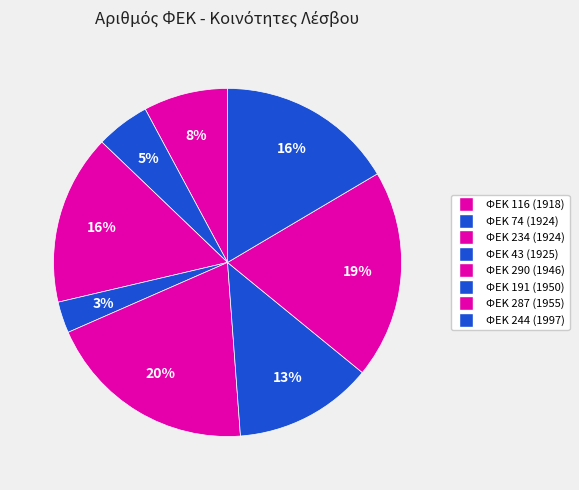

To the nearest percent, what is the combined percentage of ΦΕΚ 43 (1925) and ΦΕΚ 74 (1924)?

8%